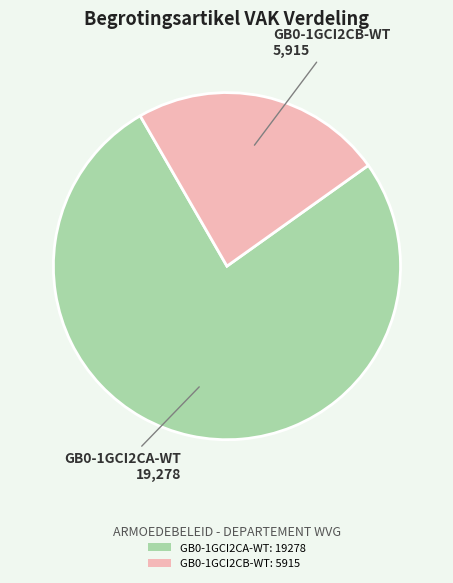

How many slices are in this pie chart?

2